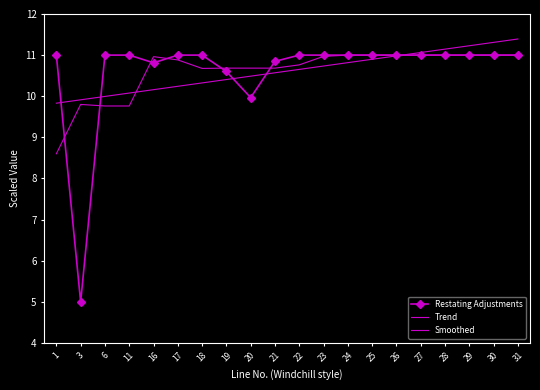

Which series ends up on top after the final intersection of Restating Adjustments and Trend?

Trend